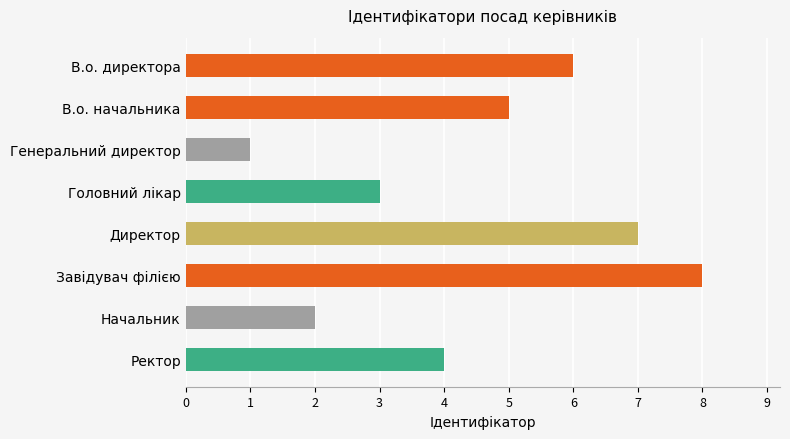

What is the sum of all values?

36